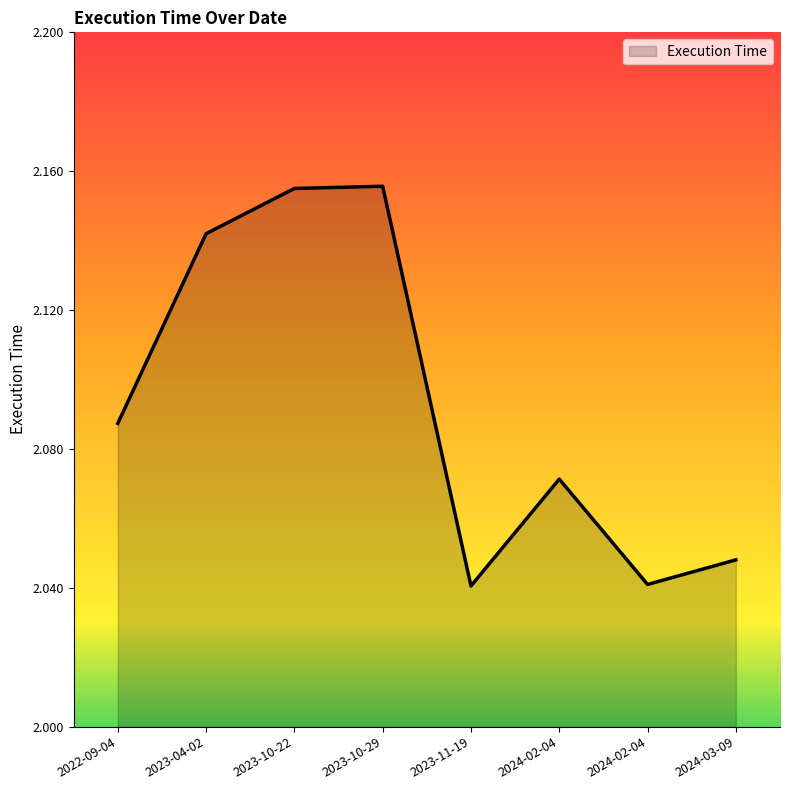

List the labels in order of value, smallest first.

2023-11-19, 2024-02-04, 2024-03-09, 2024-02-04, 2022-09-04, 2023-04-02, 2023-10-22, 2023-10-29